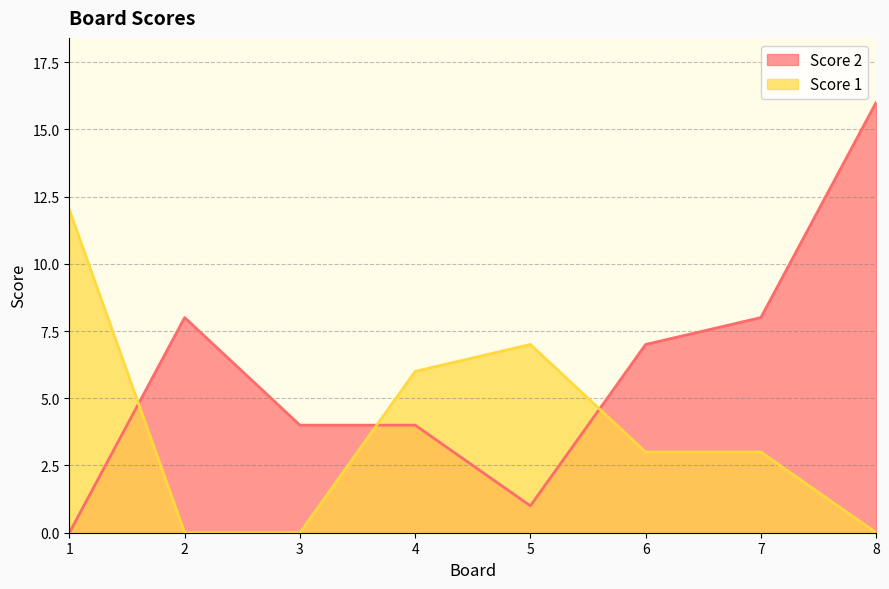

How many lines are shown in the chart?

2